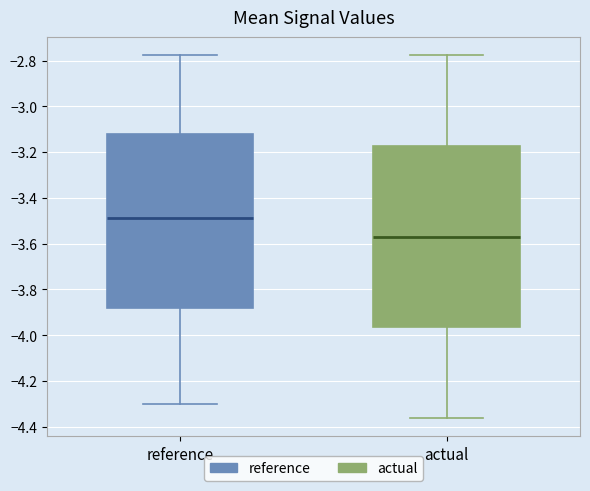

Which box is the tallest, from its lower edge to its upper edge?

actual